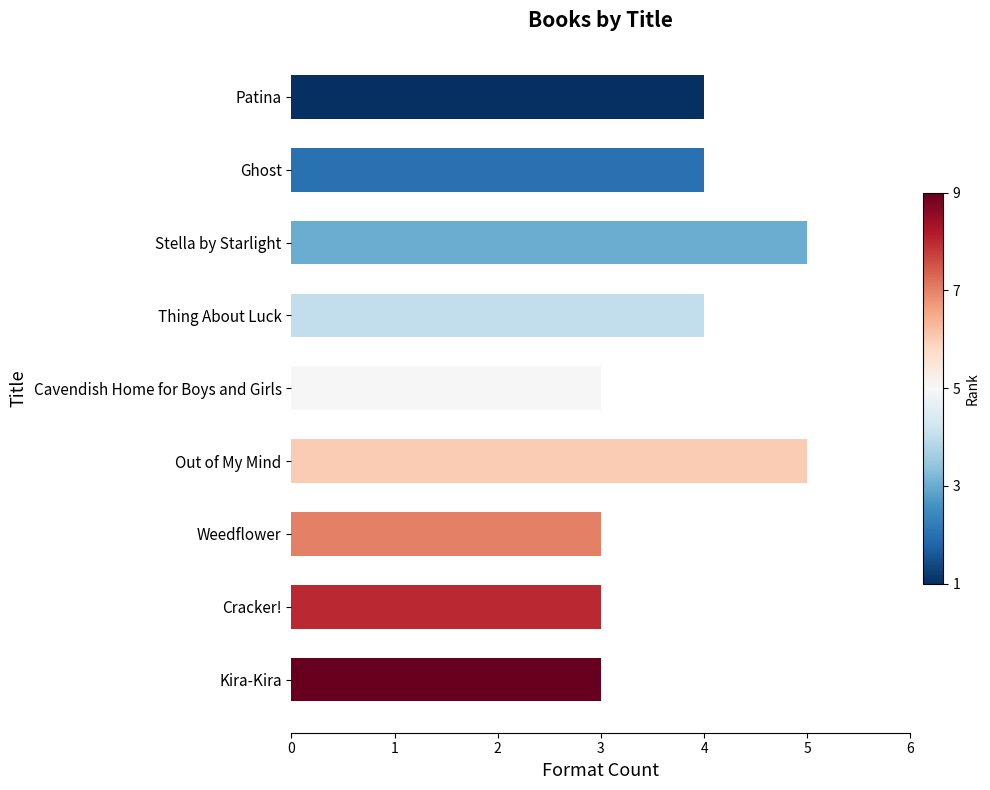

What is the label of the 1st bar from the top?

Patina